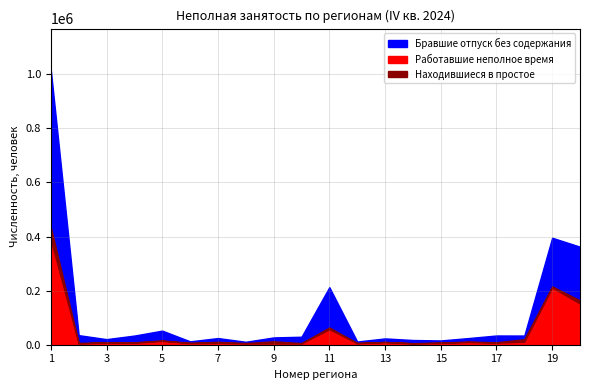

Reading left to right, extract all data points from this chart.

Работавшие неполное время: 388590	4483	8584	7118	14229	5956	7170	5127	5257	4965	57323	5890	9947	4986	6617	10111	7669	11308	211850	152128
Находившиеся в простое: 45096	2230	551	2042	1611	1038	3460	1022	7407	1094	6339	262	215	785	1511	1484	1396	8914	3735	11652
Бравшие отпуск без содержания: 1016329	35399	20667	33887	52096	12534	24623	10865	27037	29556	212900	11832	23349	17476	15794	24679	34139	33949	395547	362429